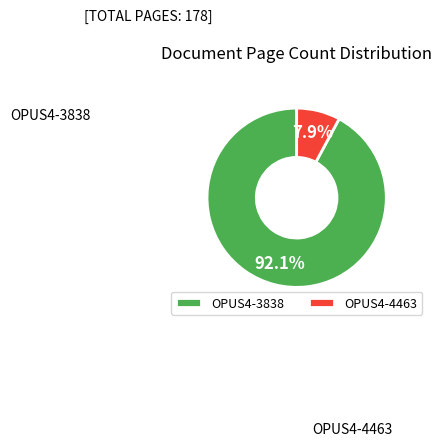

To the nearest percent, what is the combined percentage of OPUS4-4463 and OPUS4-3838?

100%